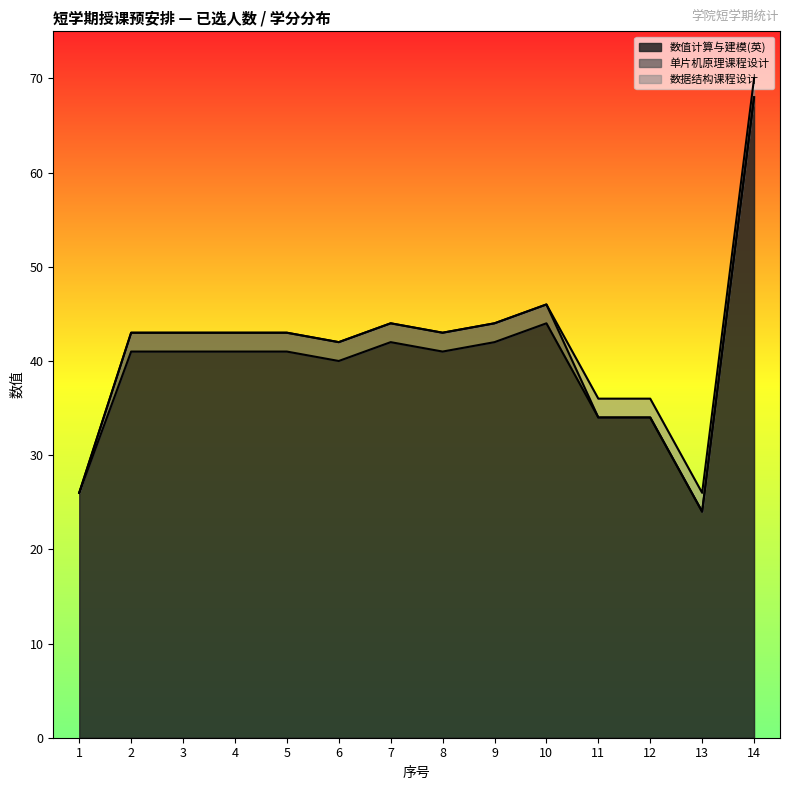

In 数值计算与建模(英), how many points are higher than both neighbors (excluding endpoints)?

2